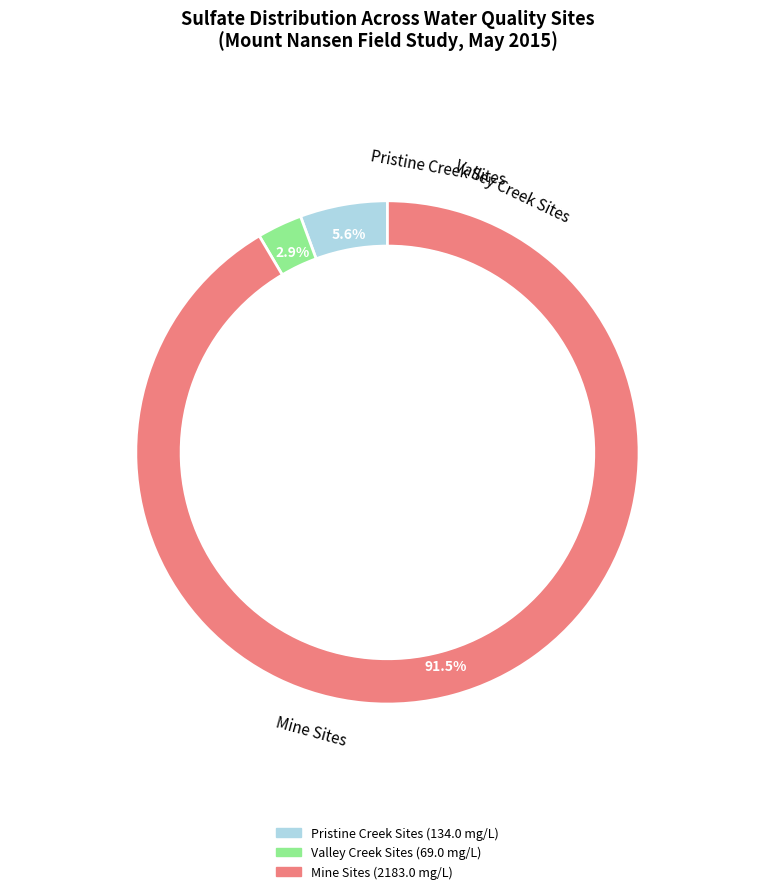

Does WQ-VC-UMN account for over 50% of the chart?

No